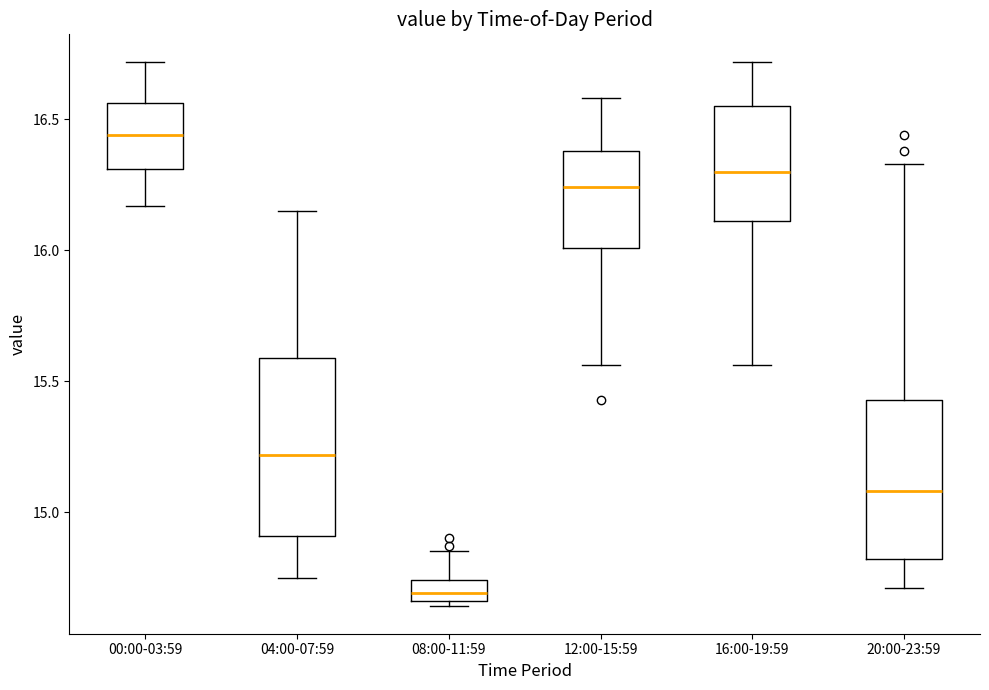

Reading left to right, read every box against the y-axis: the position of its median line, the range the box covers, and the ends of its whiskers. The values are not printed on the chart, so give them approximately, as read against the axis.

00:00-03:59: median 16.45, box 16.30 to 16.55, whiskers 16.15 to 16.70
04:00-07:59: median 15.20, box 14.90 to 15.60, whiskers 14.75 to 16.15
08:00-11:59: median 14.70, box 14.65 to 14.75, whiskers 14.65 (just below the box's lower edge) to 14.85
12:00-15:59: median 16.25, box 16.00 to 16.40, whiskers 15.55 to 16.60
16:00-19:59: median 16.30, box 16.10 to 16.55, whiskers 15.55 to 16.70
20:00-23:59: median 15.10, box 14.80 to 15.45, whiskers 14.70 to 16.35